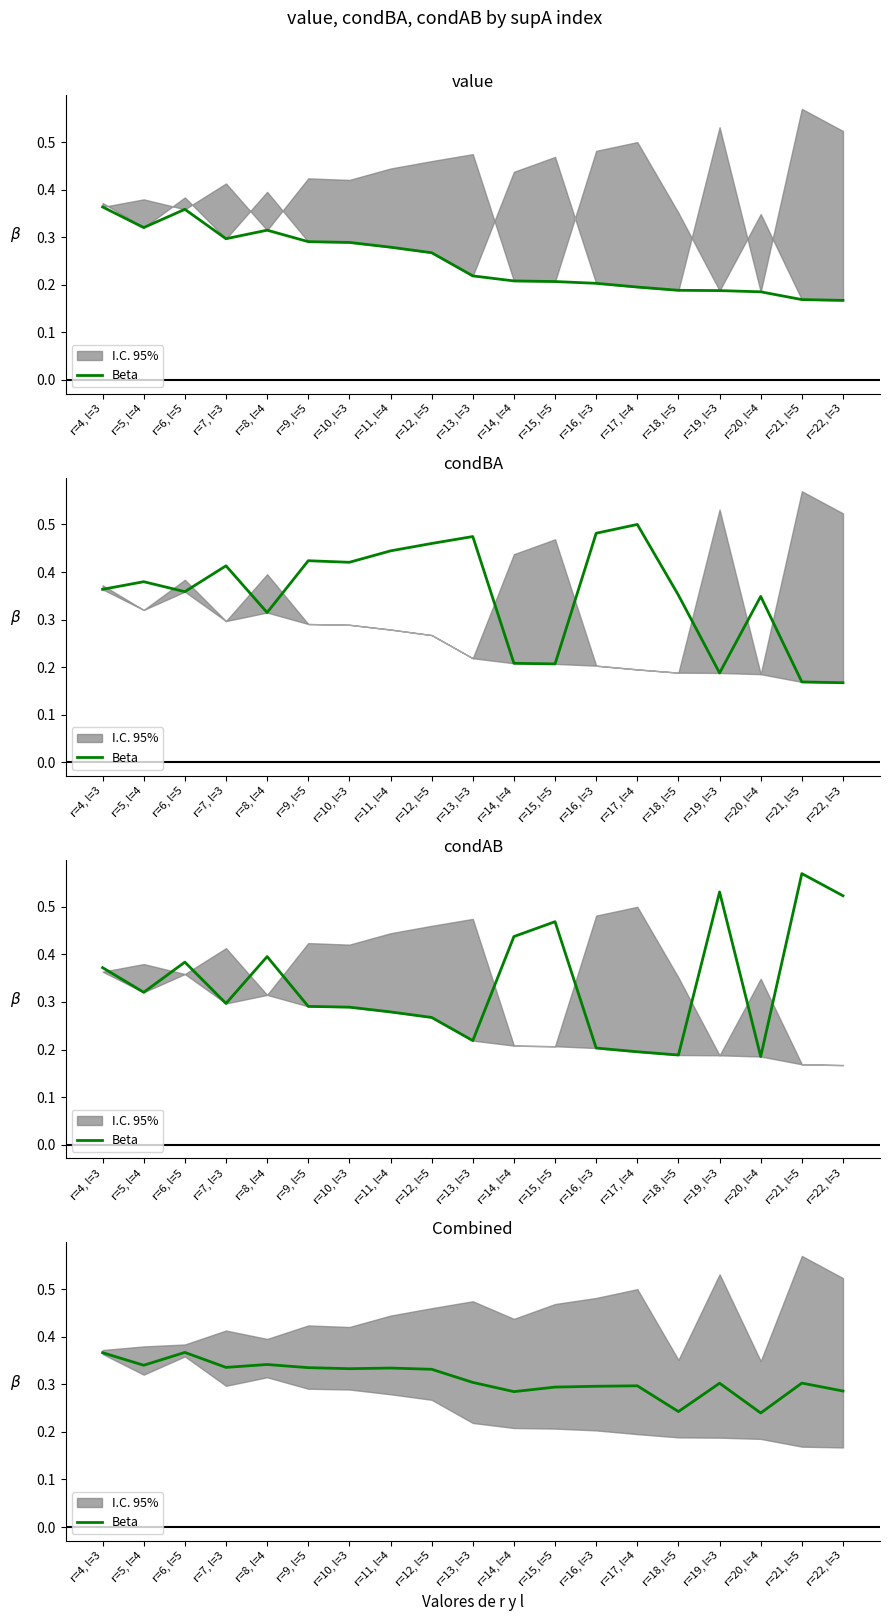

What is the value of the 4th point from the left?

0.3